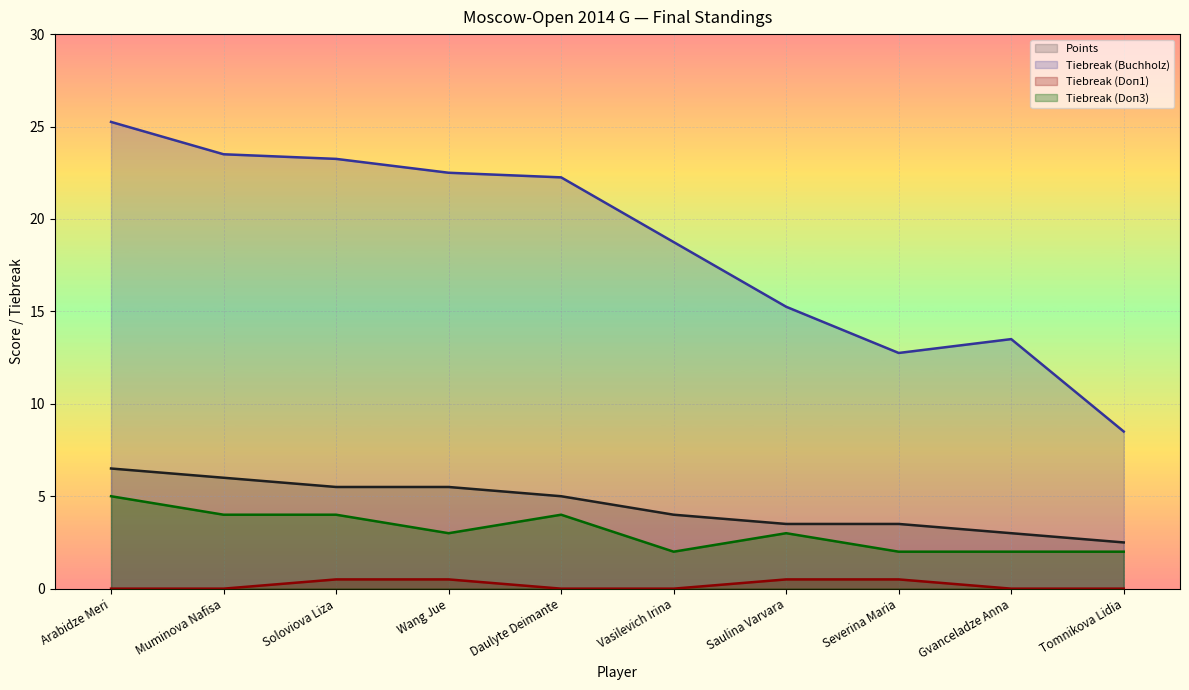

Which series has the largest total across all categories?

Tiebreak (Buchholz)